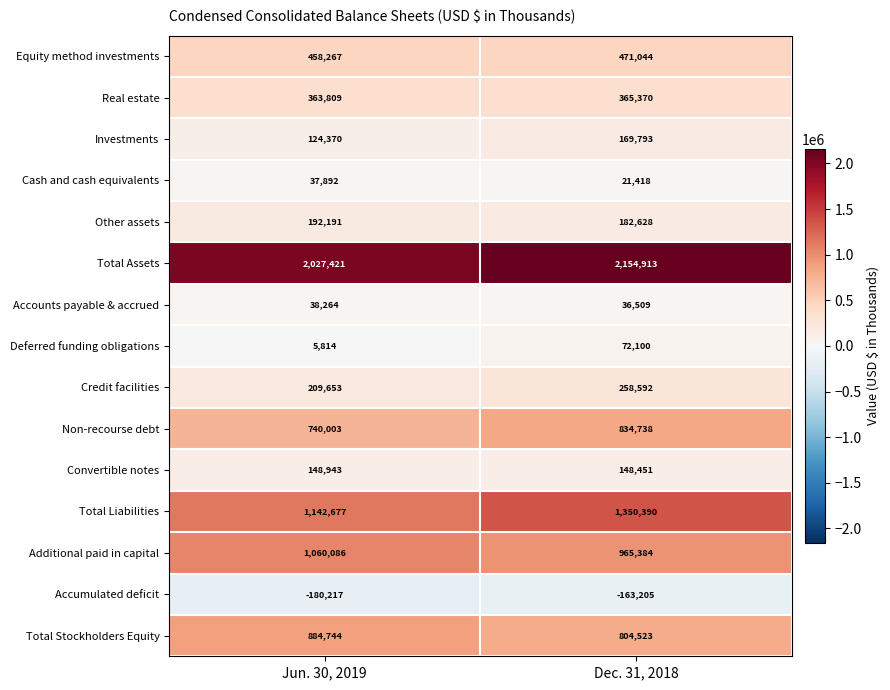

Reading left to right, transcribe all the data shown in this chart.

Equity method investments: Jun. 30, 2019=458267	Dec. 31, 2018=471044
Real estate: Jun. 30, 2019=363809	Dec. 31, 2018=365370
Investments: Jun. 30, 2019=124370	Dec. 31, 2018=169793
Cash and cash equivalents: Jun. 30, 2019=37892	Dec. 31, 2018=21418
Other assets: Jun. 30, 2019=192191	Dec. 31, 2018=182628
Total Assets: Jun. 30, 2019=2027421	Dec. 31, 2018=2154913
Accounts payable & accrued: Jun. 30, 2019=38264	Dec. 31, 2018=36509
Deferred funding obligations: Jun. 30, 2019=5814	Dec. 31, 2018=72100
Credit facilities: Jun. 30, 2019=209653	Dec. 31, 2018=258592
Non-recourse debt: Jun. 30, 2019=740003	Dec. 31, 2018=834738
Convertible notes: Jun. 30, 2019=148943	Dec. 31, 2018=148451
Total Liabilities: Jun. 30, 2019=1142677	Dec. 31, 2018=1350390
Additional paid in capital: Jun. 30, 2019=1060086	Dec. 31, 2018=965384
Accumulated deficit: Jun. 30, 2019=-180217	Dec. 31, 2018=-163205
Total Stockholders Equity: Jun. 30, 2019=884744	Dec. 31, 2018=804523